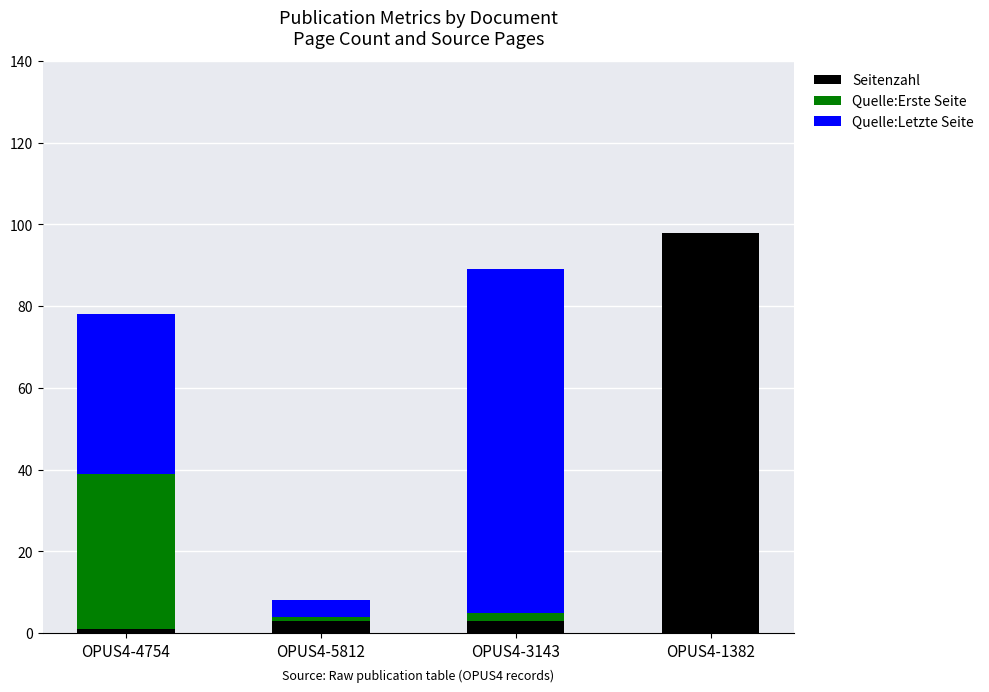

True or false: Seitenzahl has a value of 98 at OPUS4-1382.

True